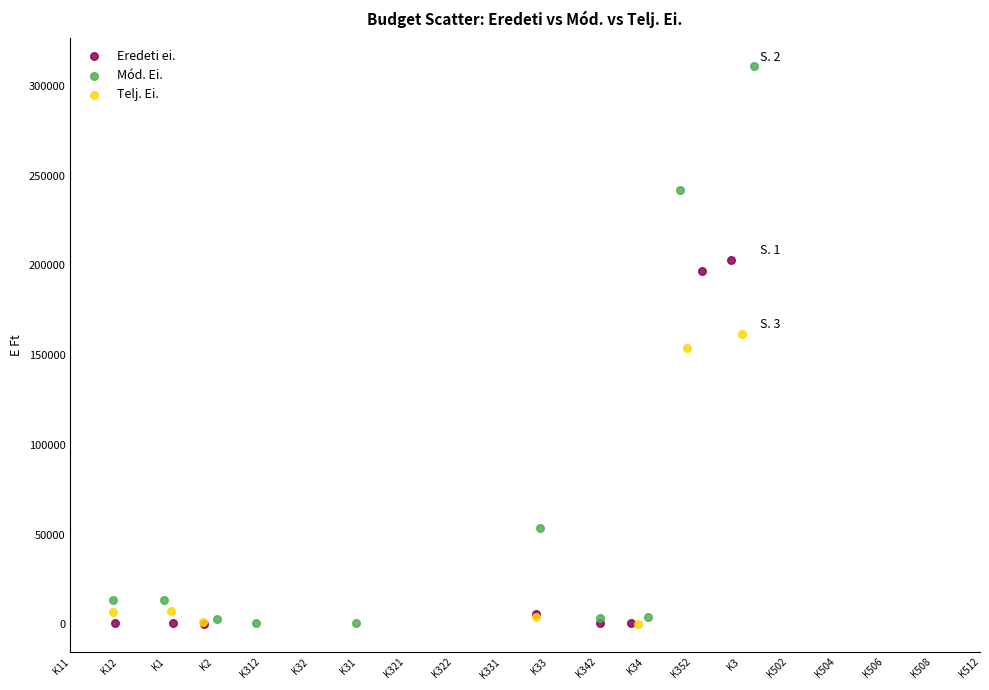

Which series contains the highest Y value?

Mód. Ei.